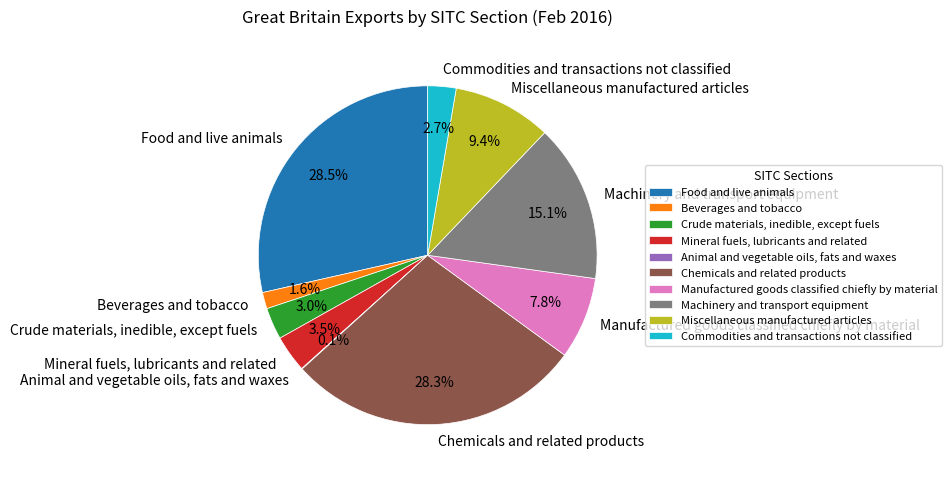

Between Food and live animals and Mineral fuels, lubricants and related, which is larger?

Food and live animals